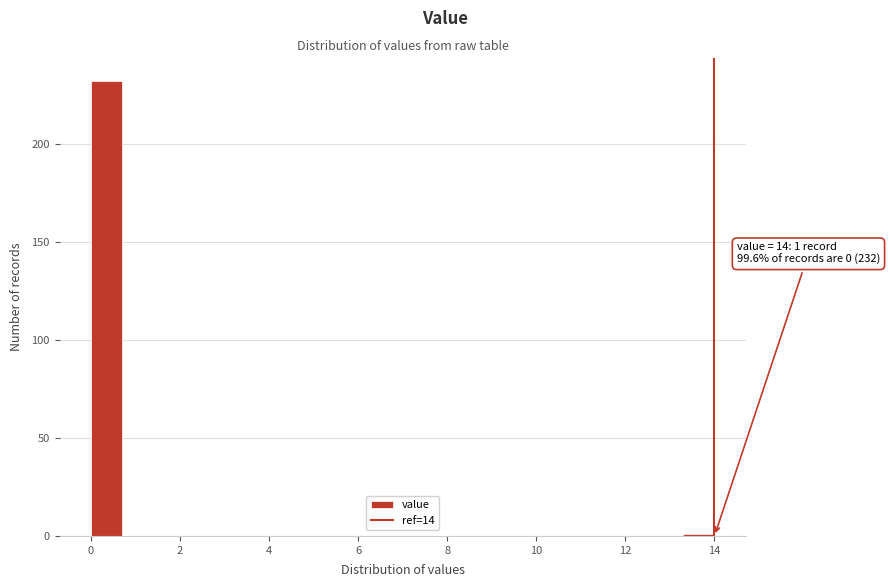

Around what value on the x-axis is the tallest bar? Give the approximate position of its centre, as read against the axis.

0.4